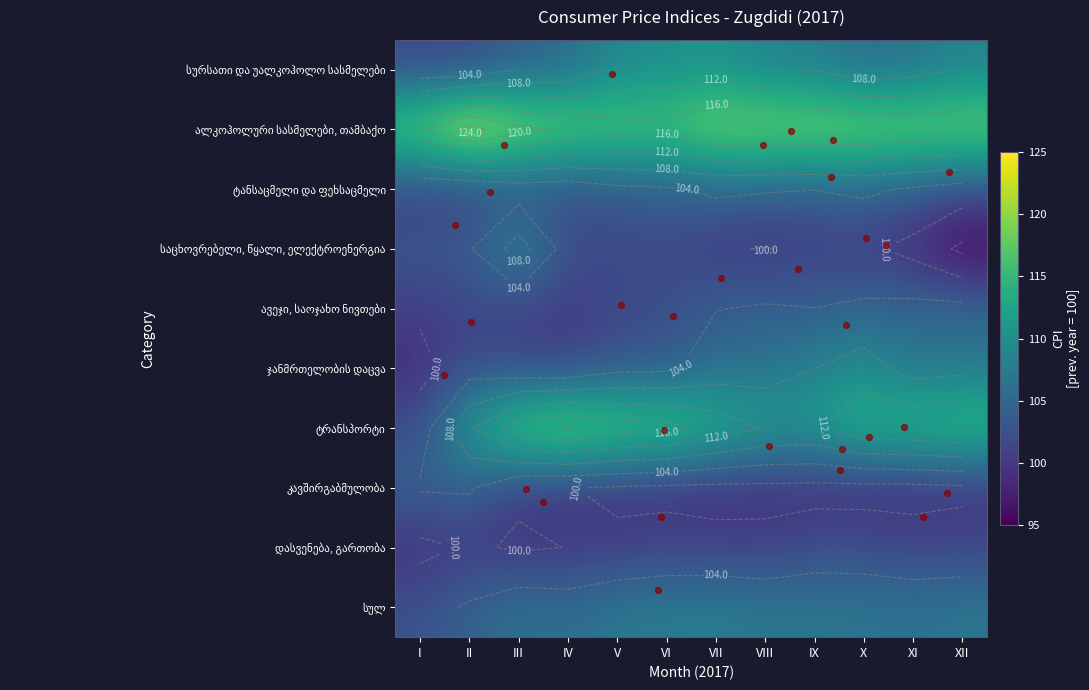

Which series changed the most between I and VI?

ტრანსპორტი